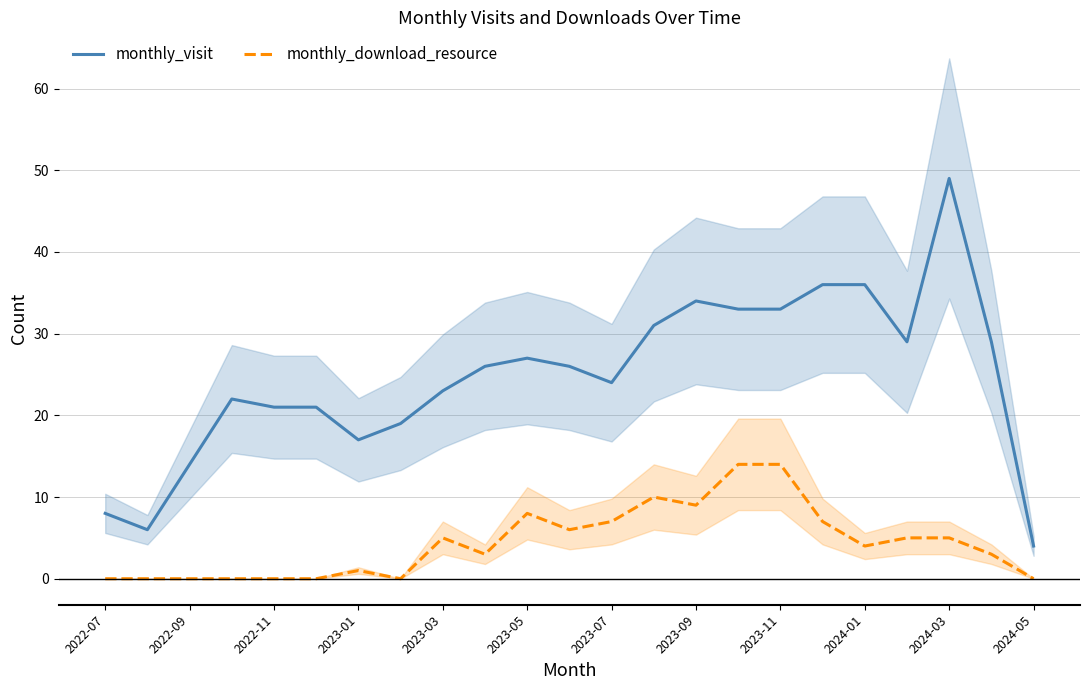

Is it true that monthly_visit equals 14 at 2022-09?

True